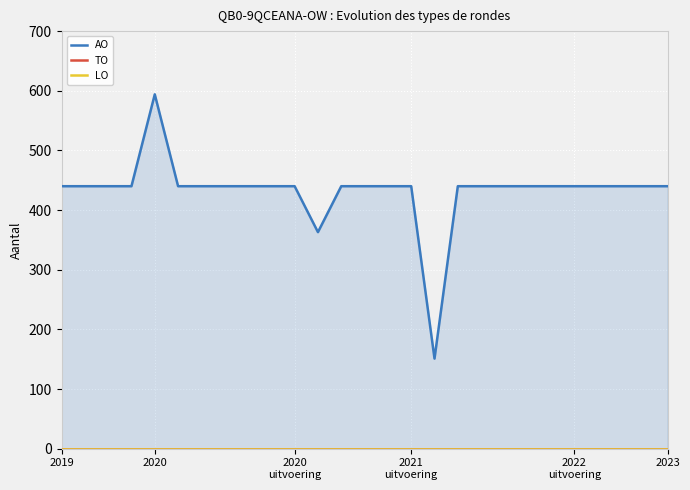

Is it true that TO equals 0 at 24?

True